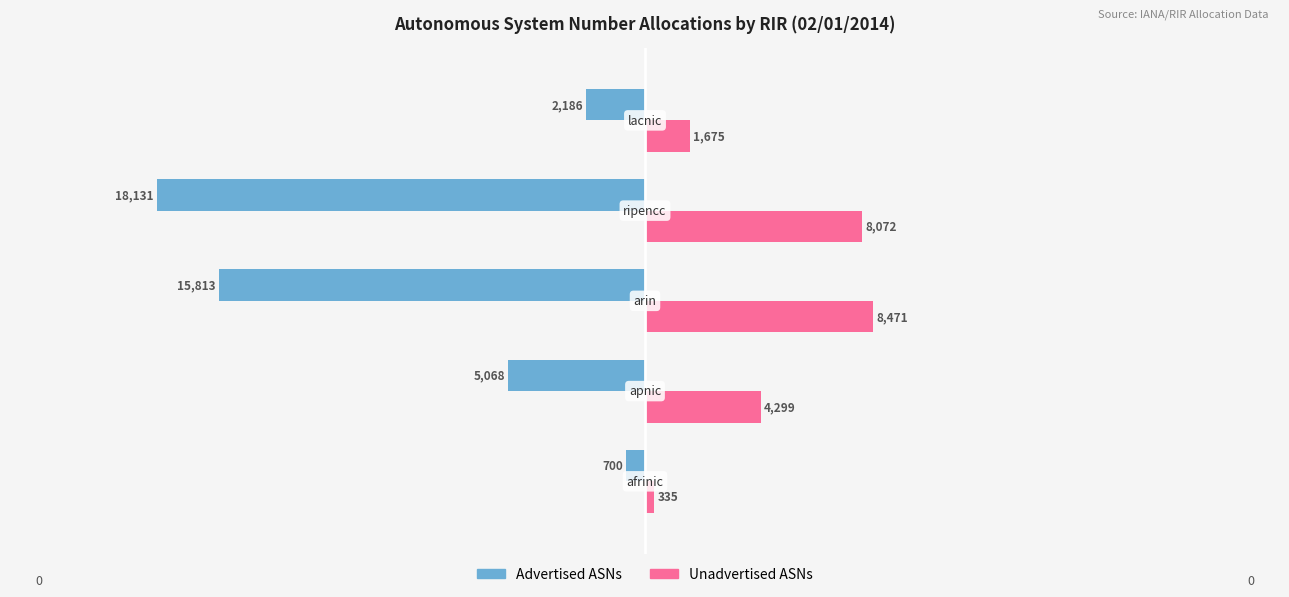

How many data points in Advertised ASNs are above -5068?

2